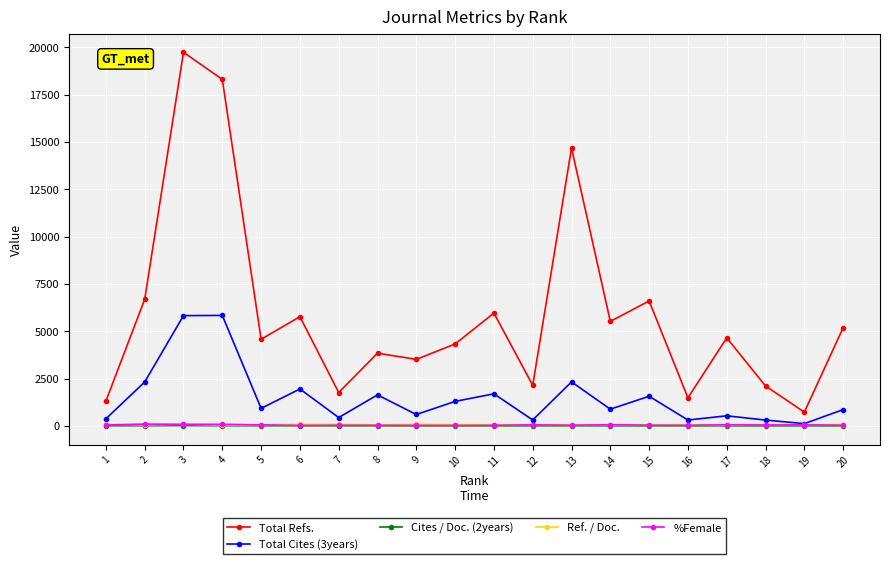

What is the difference between the highest and lowest values at 6?

5759.5